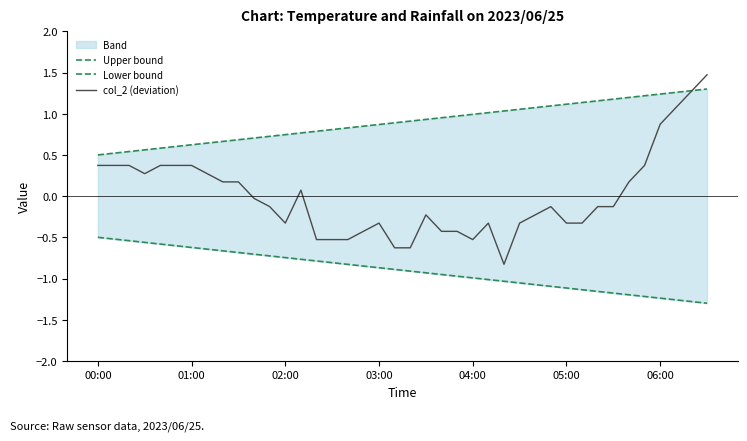

Is the value of Upper bound at 34 greater than the value of Lower bound at 19?

Yes